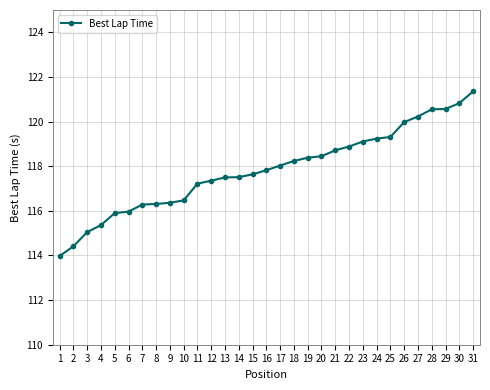

Which category has the highest value across all series?

31